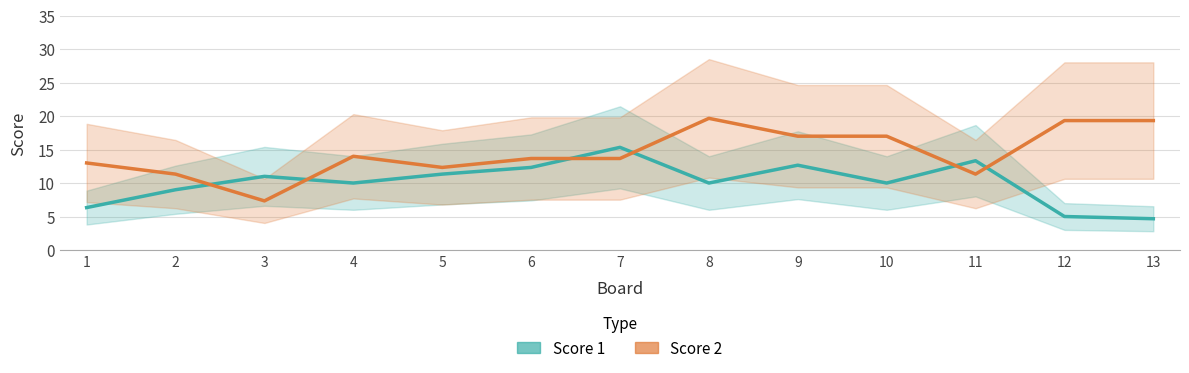

What are all the series names shown in the legend?

Score 1, Score 2